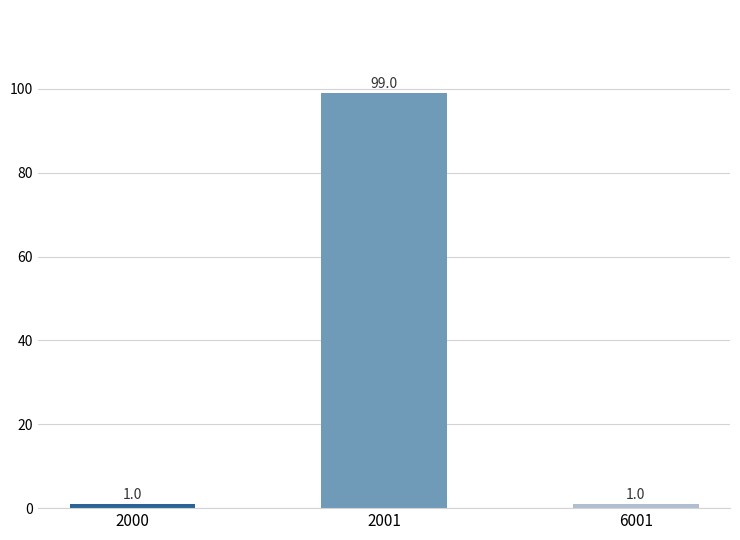

What is the difference between the maximum and second lowest values?

98